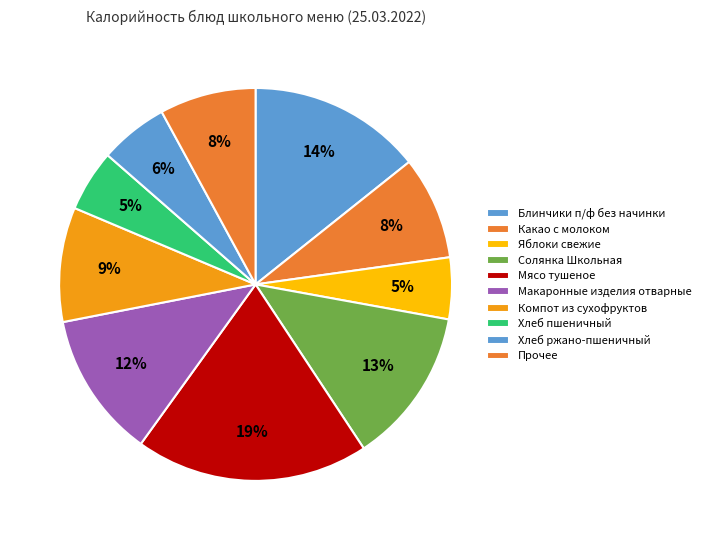

How many slices are in this pie chart?

10